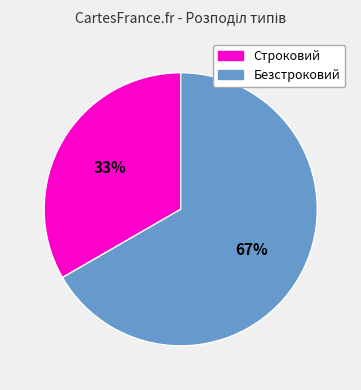

To the nearest percent, what is the combined percentage of Безстроковий and Строковий?

100%